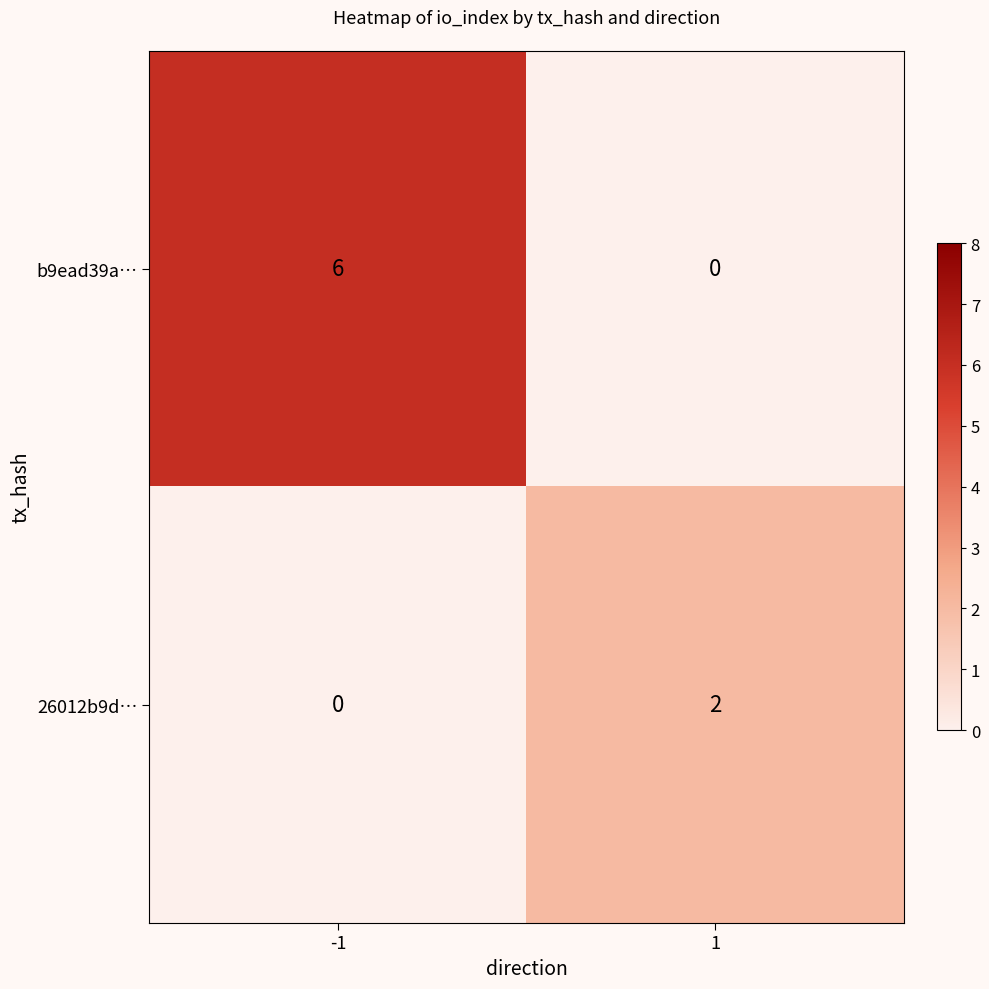

Reading left to right, what are all the values shown in this chart?

b9ead39a…: 6	0
26012b9d…: 0	2